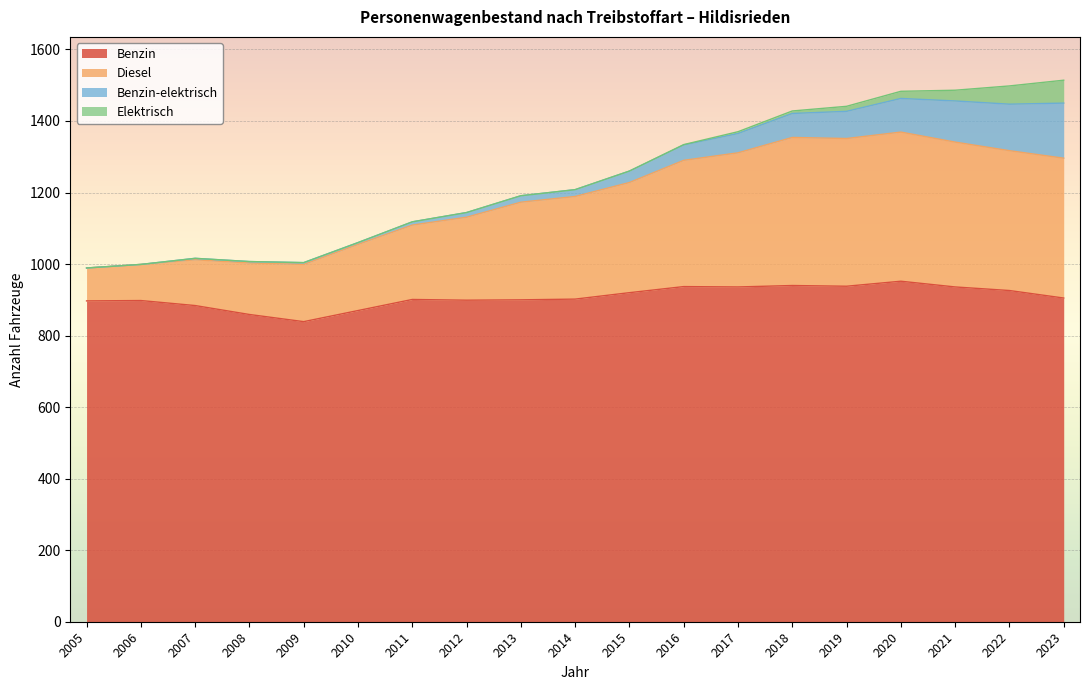

What is the maximum value for Benzin?

952